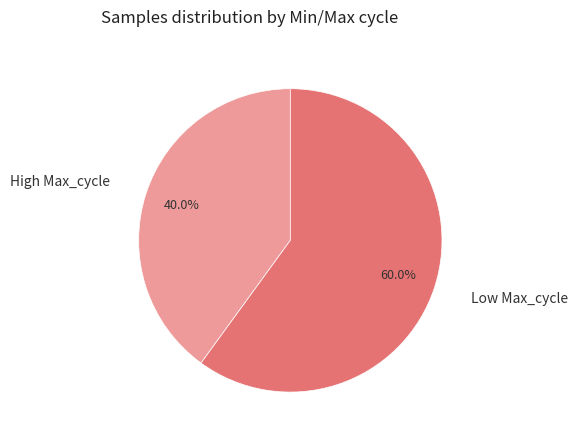

Approximately how many times larger is the value at High Max_cycle compared to Low Max_cycle?

0.7